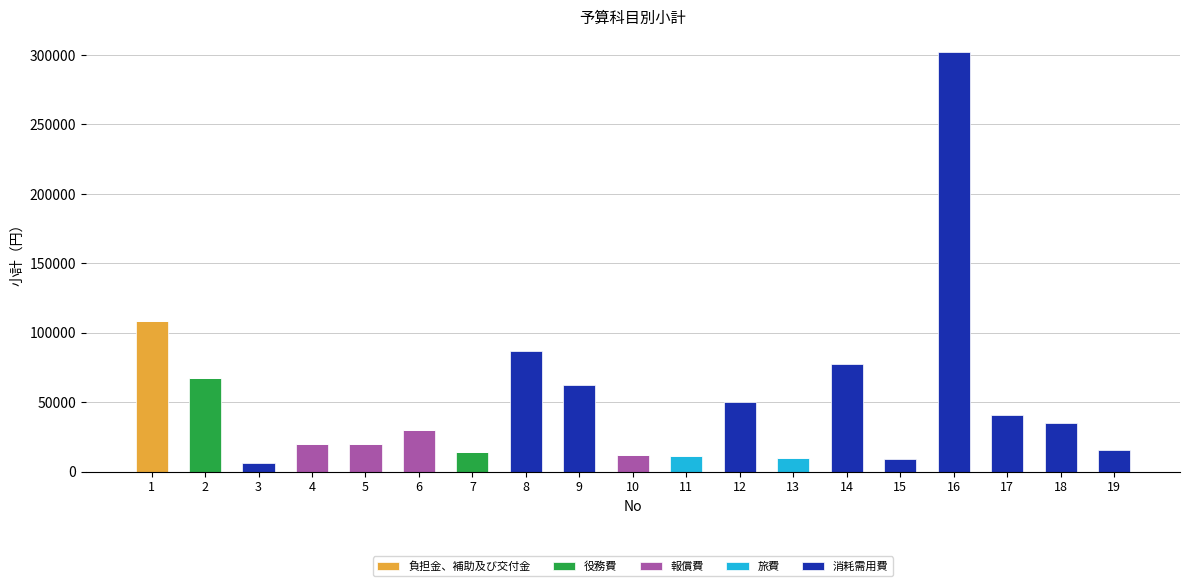

Are the bars horizontal?

No